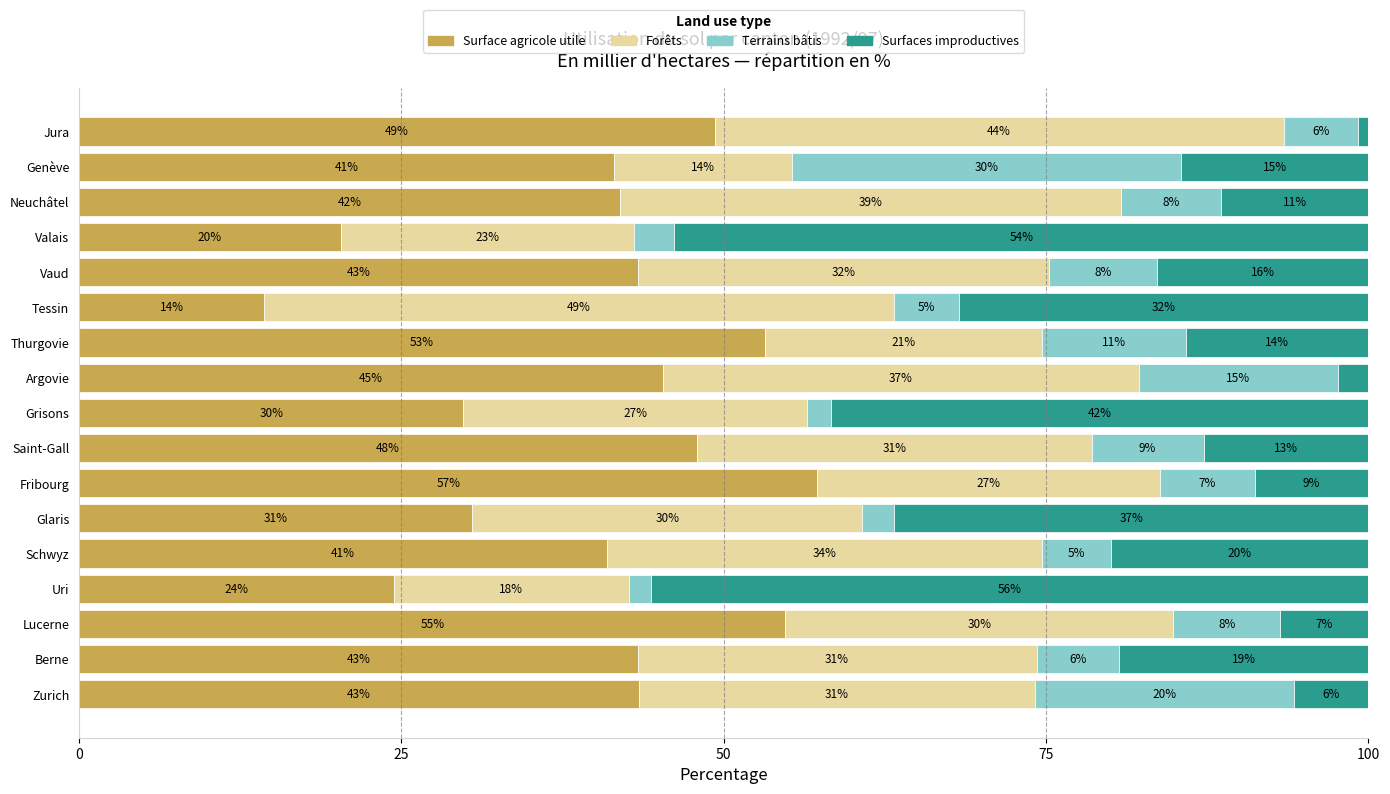

Reading right to left, extract all data points from this chart.

Surface agricole utile: 49.3	41.5	42.0	20.3	43.4	14.3	53.2	45.3	29.8	47.9	57.3	30.5	41.0	24.4	54.8	43.3	43.4
Forêts: 44.2	13.8	38.9	22.8	31.8	48.9	21.5	36.9	26.7	30.6	26.6	30.2	33.7	18.2	30.1	31.0	30.7
Terrains bâtis: 5.7	30.1	7.7	3.1	8.4	5.1	11.2	15.5	1.8	8.7	7.4	2.5	5.4	1.8	8.3	6.4	20.1
Surfaces improductives: 0.8	14.5	11.5	53.8	16.4	31.7	14.1	2.4	41.7	12.8	8.8	36.8	19.9	55.6	6.8	19.3	5.8